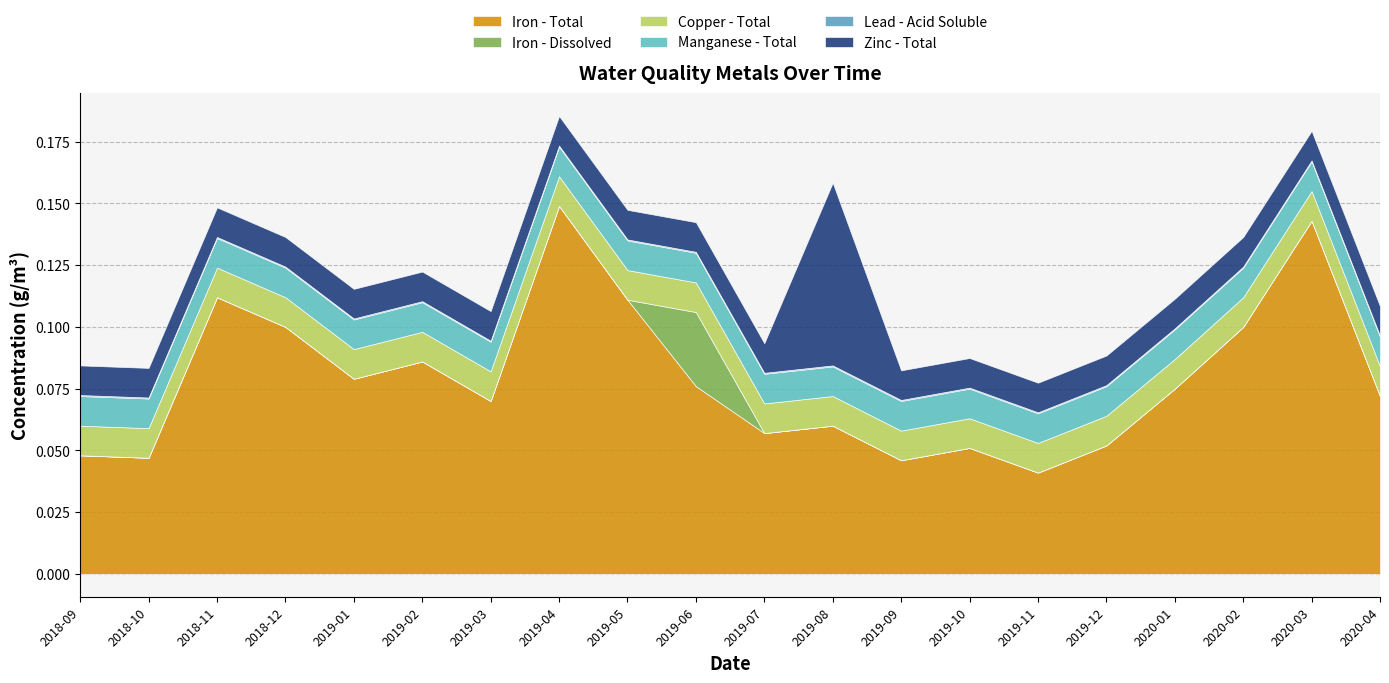

Which series has the largest total across all categories?

Iron - Total